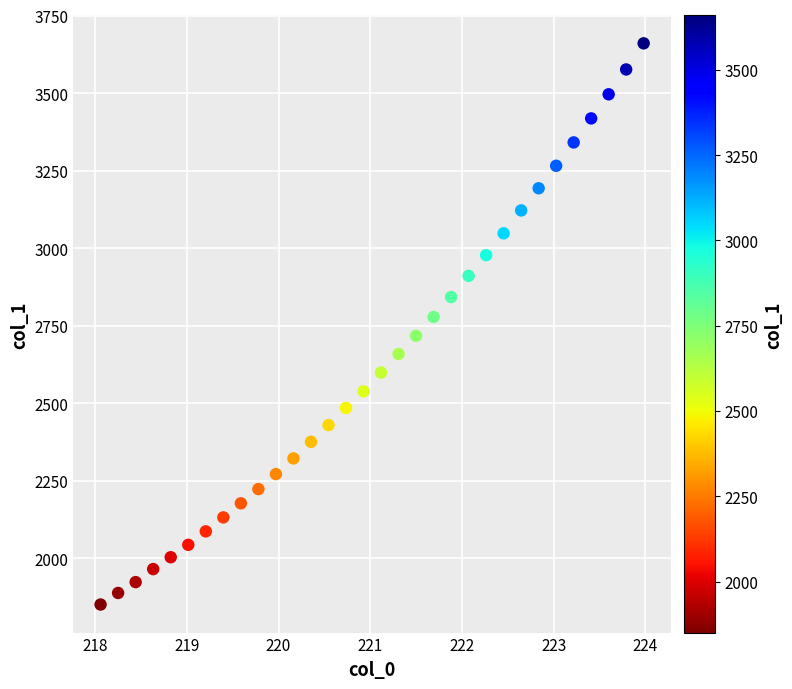

What is the range of X values (max minus min)?

5.9